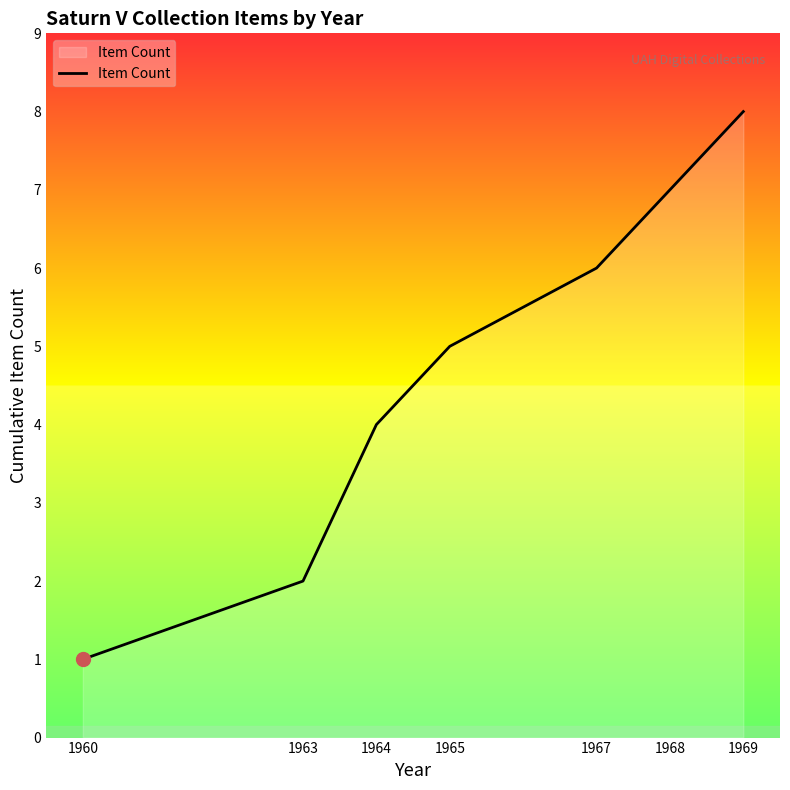

What is the change in value from 1967 to 1969?

+2